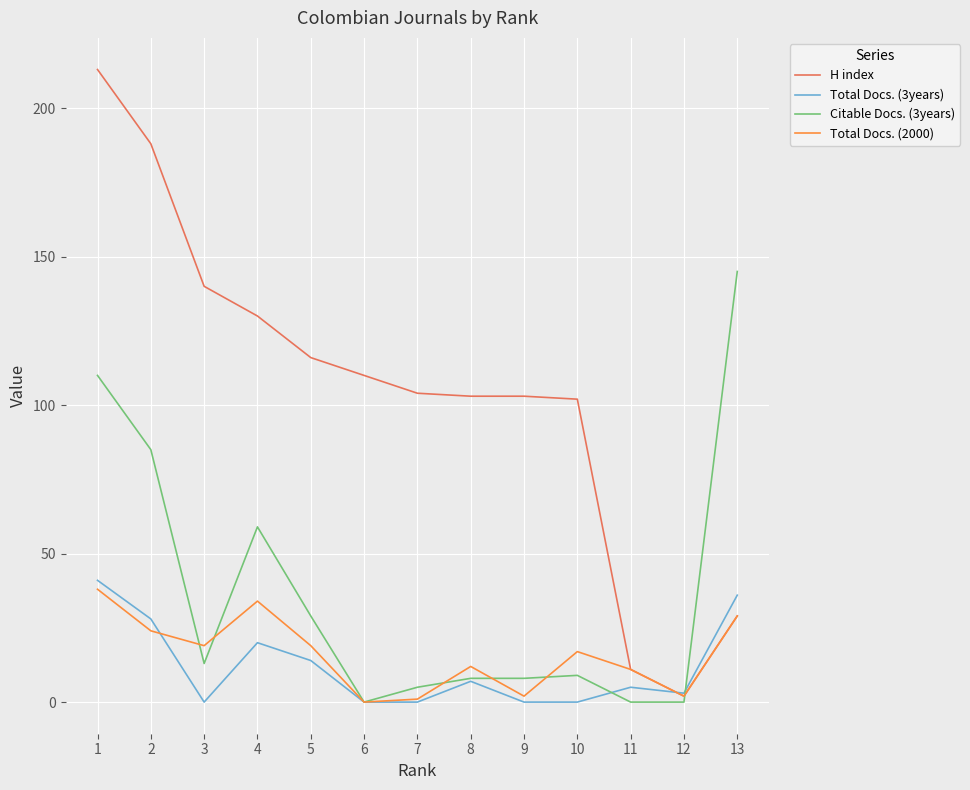

The Total Docs. (3years) series shows 3 at 12. True or false?

True